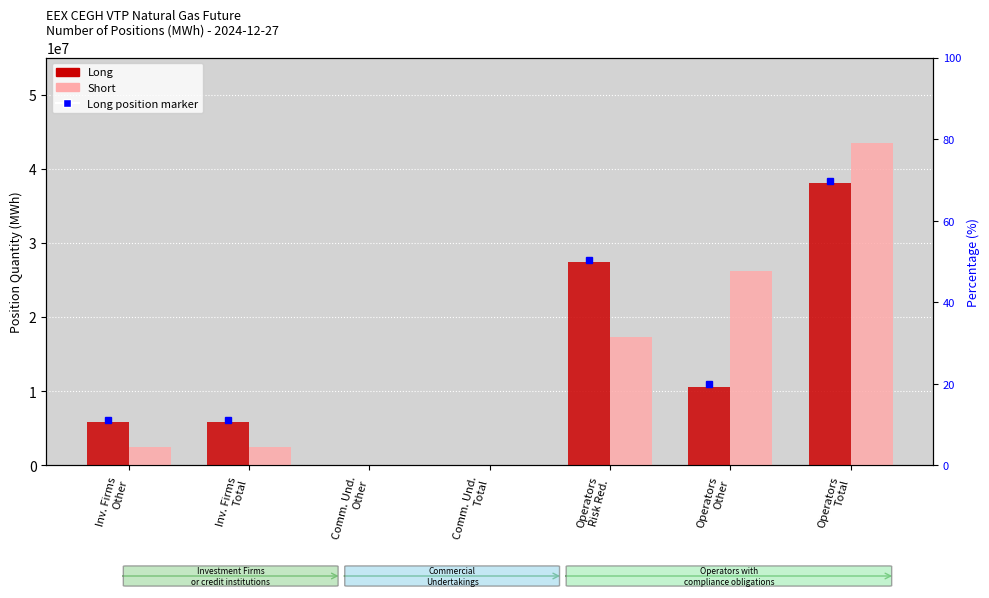

What is the greatest value displayed?

43467175